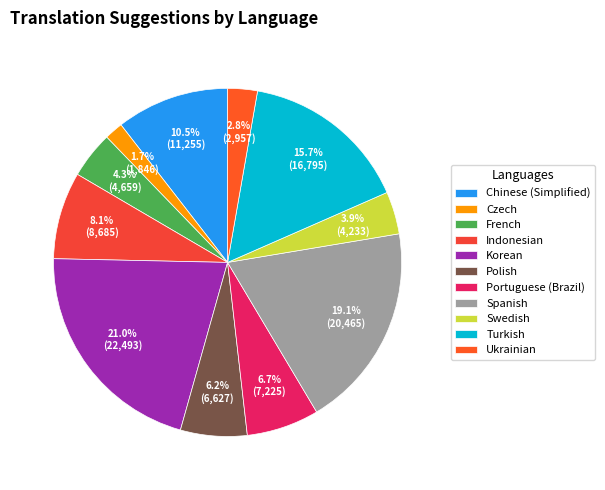

To the nearest percent, what is the difference between the Spanish and Swedish slice percentages?

15%